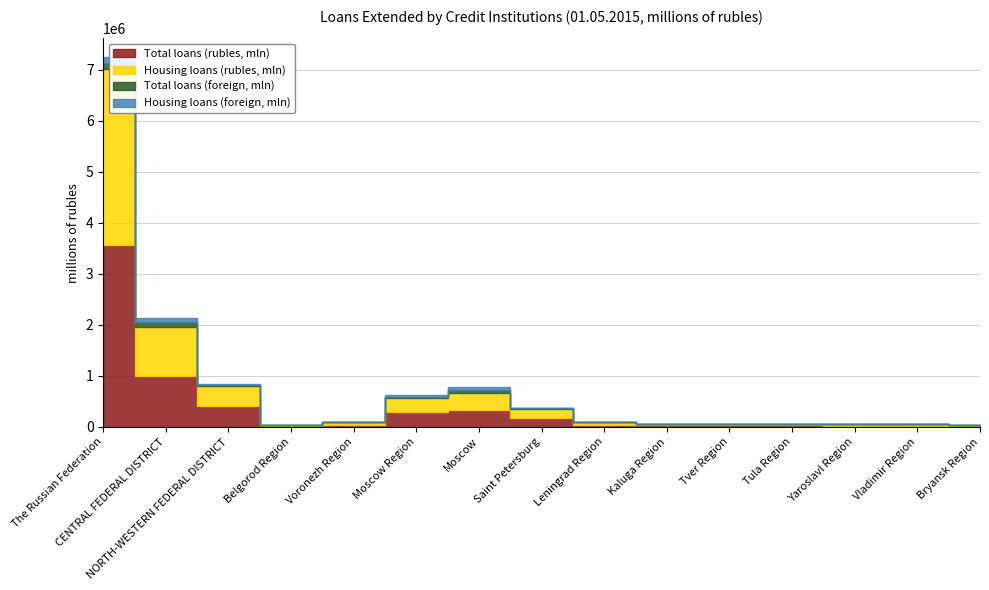

What is the sum of the Housing loans (rubles, mln) values at Vladimir Region and Kaluga Region?

52016